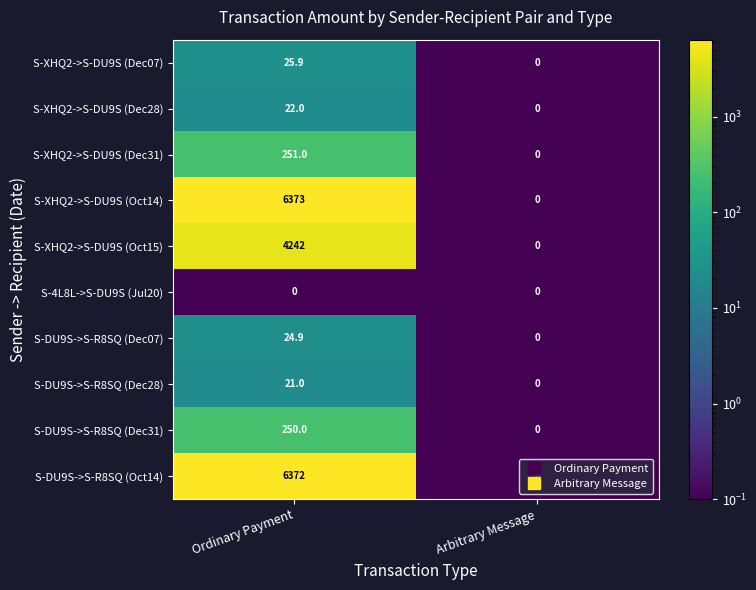

Which series changed the most between Ordinary Payment and Arbitrary Message?

S-XHQ2->S-DU9S (Oct14)